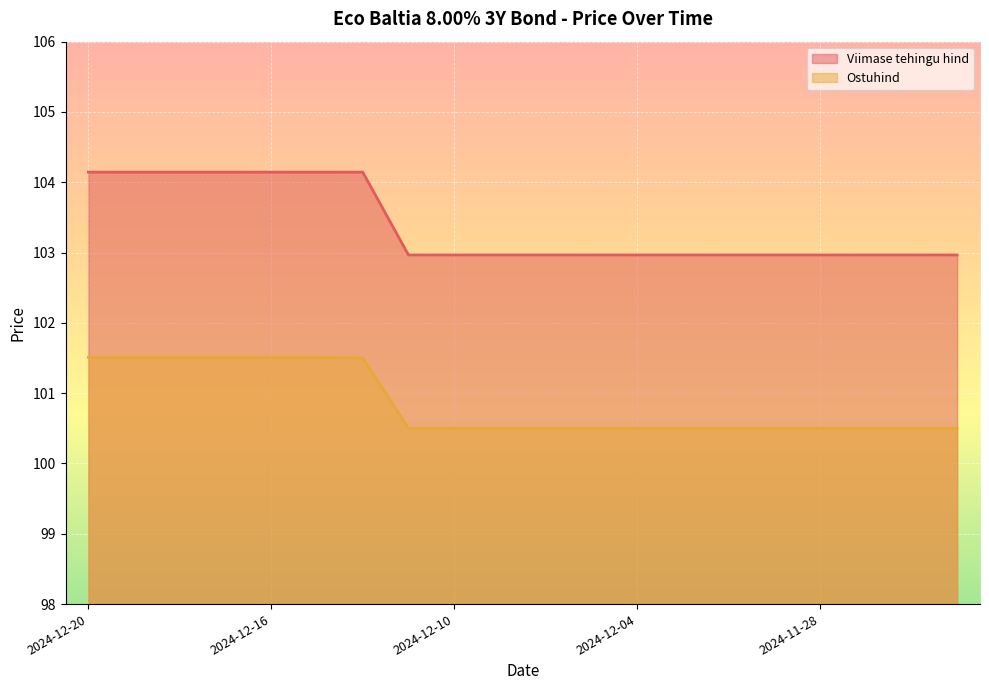

How many lines are shown in the chart?

2